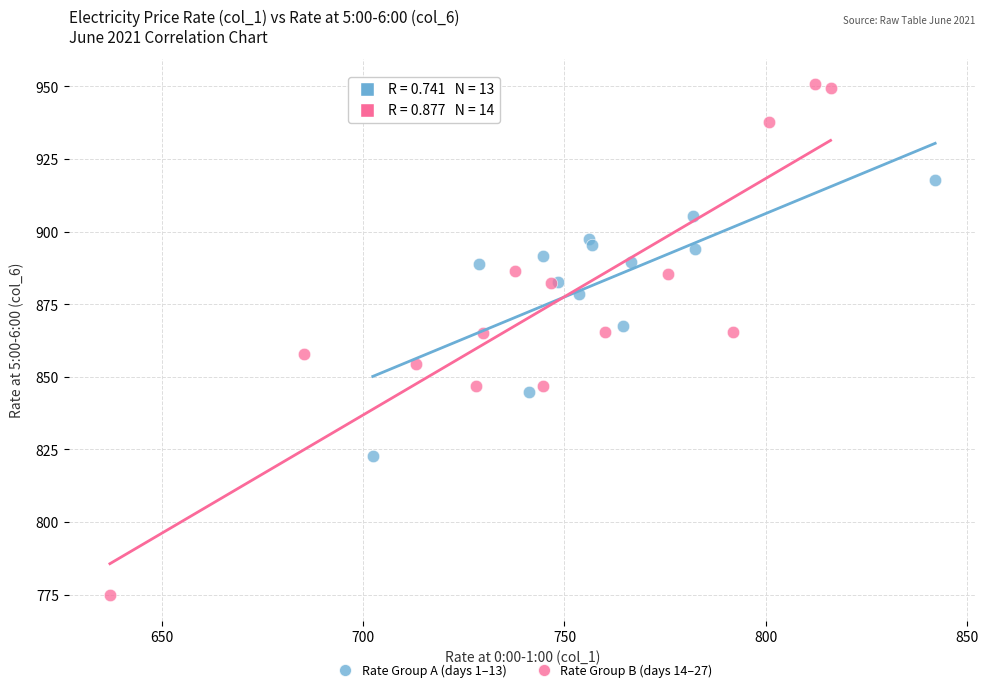

Which series has the widest spread of Y values?

Rate Group B (days 14–27)